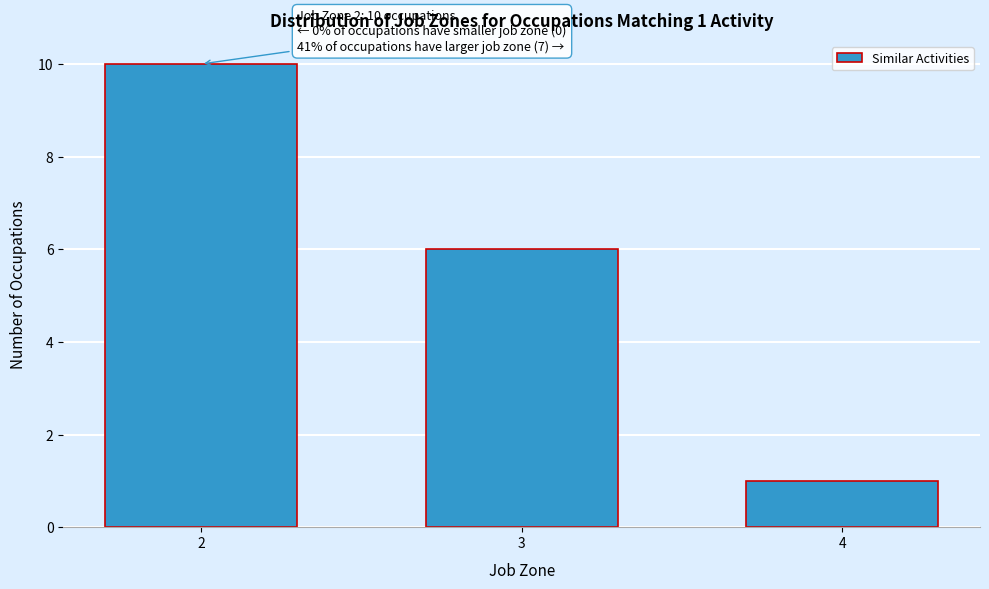

Reading left to right, transcribe all the data shown in this chart.

10	6	1